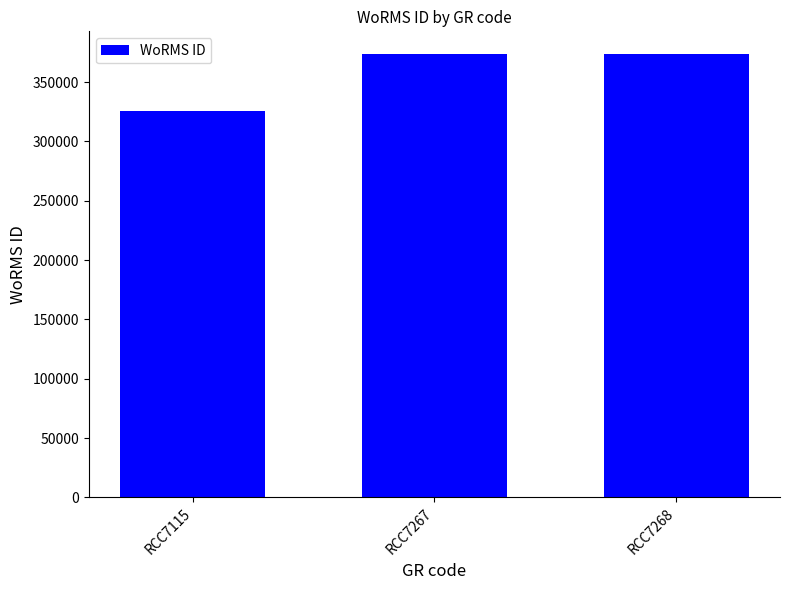

What is the difference between the maximum and minimum values?

48580